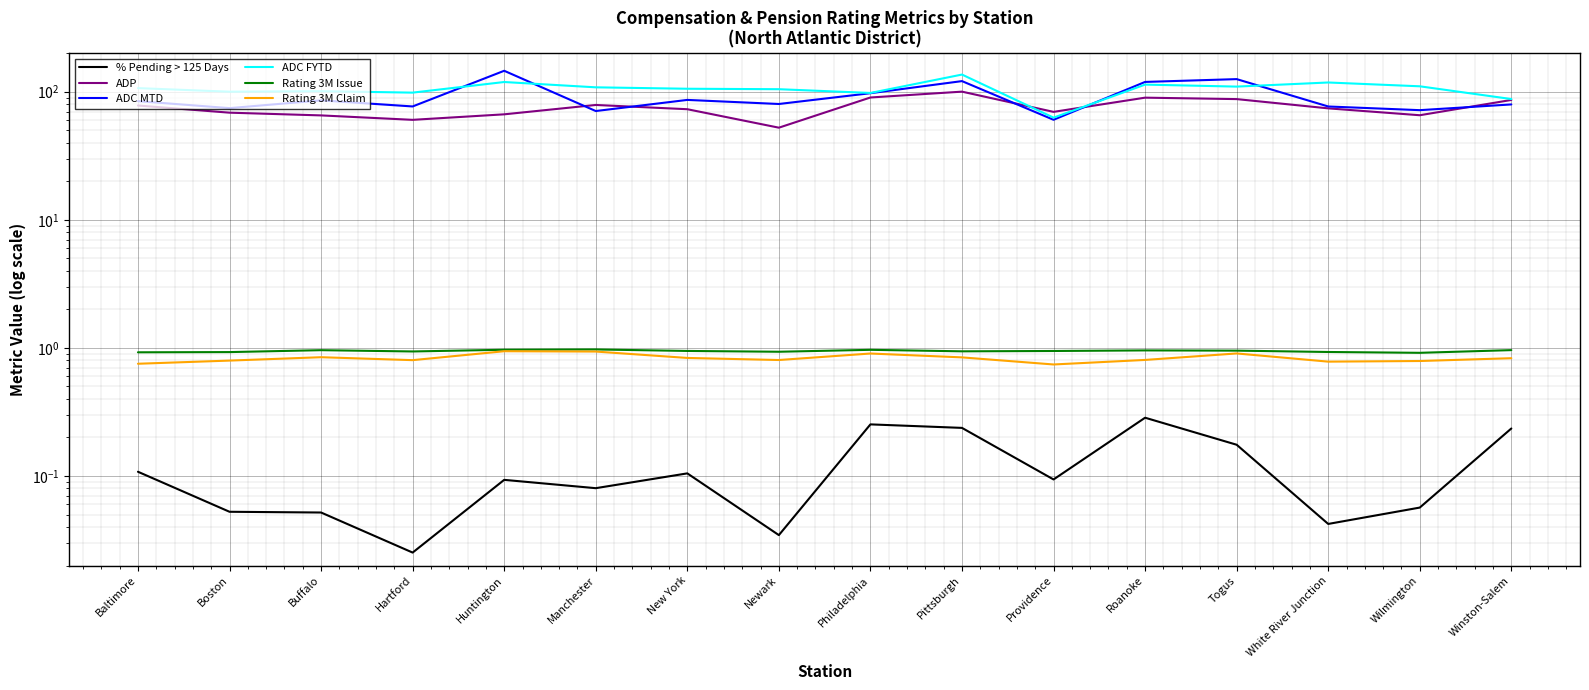

List the labels in order of ADP value, smallest first.

Newark, Hartford, Buffalo, Wilmington, Huntington, Boston, Providence, New York, White River Junction, Baltimore, Manchester, Winston-Salem, Togus, Roanoke, Philadelphia, Pittsburgh